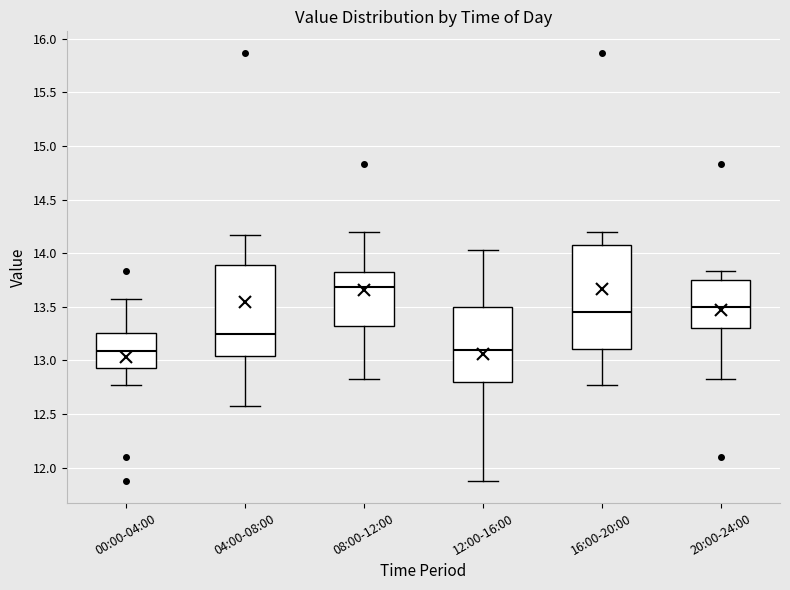

Where is the upper edge of the box for 04:00-08:00 on the y-axis? The values are not printed on the chart, so give them approximately, as read against the axis.

13.90